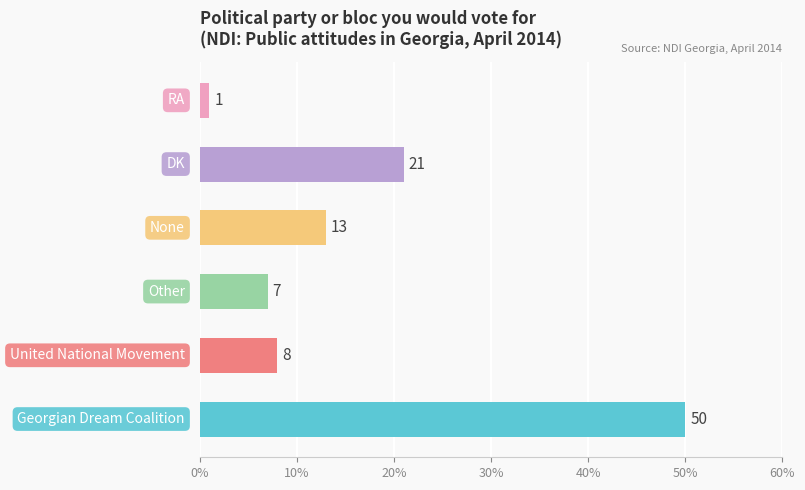

What is the greatest value displayed?

50